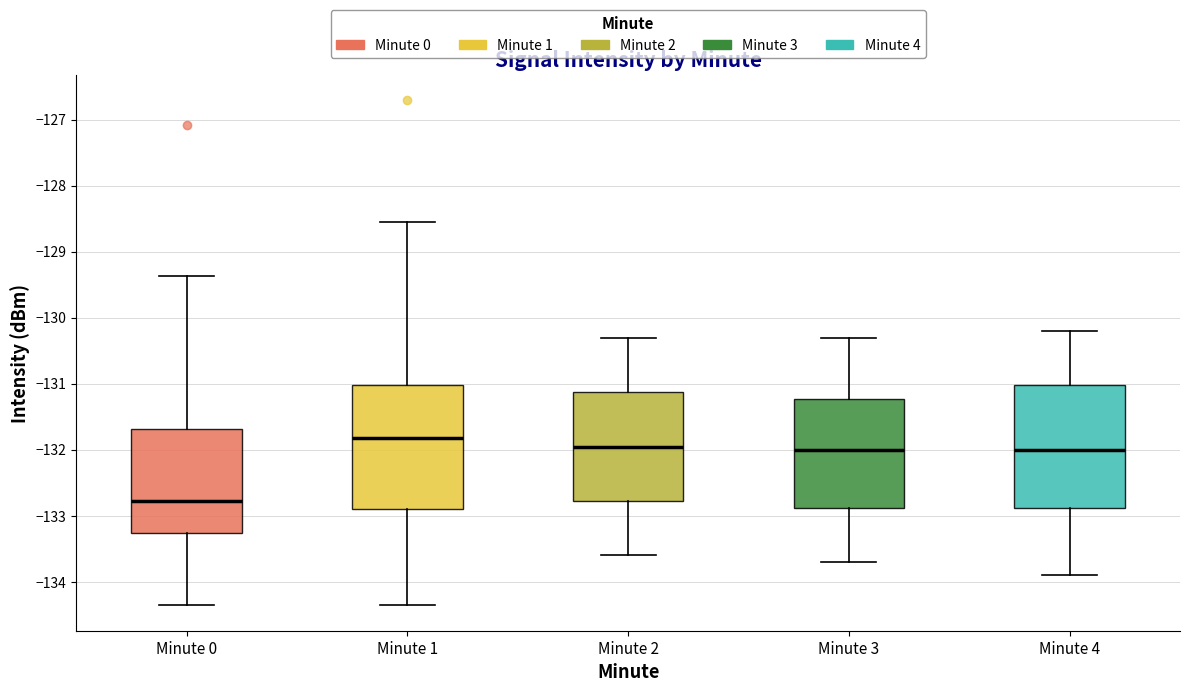

Reading left to right, transcribe this box plot: for each box, give where its median line is, the range the box spans, and where its two whiskers end, as read against the y-axis. The values are not printed on the chart, so give them approximately, as read against the axis.

Minute 0: median -132.8, box -133.3 to -131.7, whiskers -134.4 to -129.4
Minute 1: median -131.8, box -132.9 to -131.0, whiskers -134.4 to -128.5
Minute 2: median -131.9, box -132.8 to -131.1, whiskers -133.6 to -130.3
Minute 3: median -132.0, box -132.9 to -131.2, whiskers -133.7 to -130.3
Minute 4: median -132.0, box -132.9 to -131.0, whiskers -133.9 to -130.2